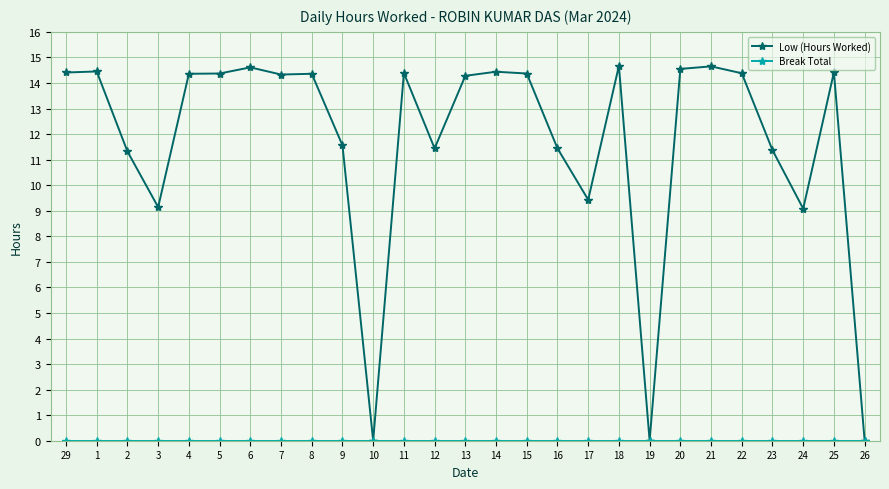

Does the chart display data point markers on the line(s)?

Yes